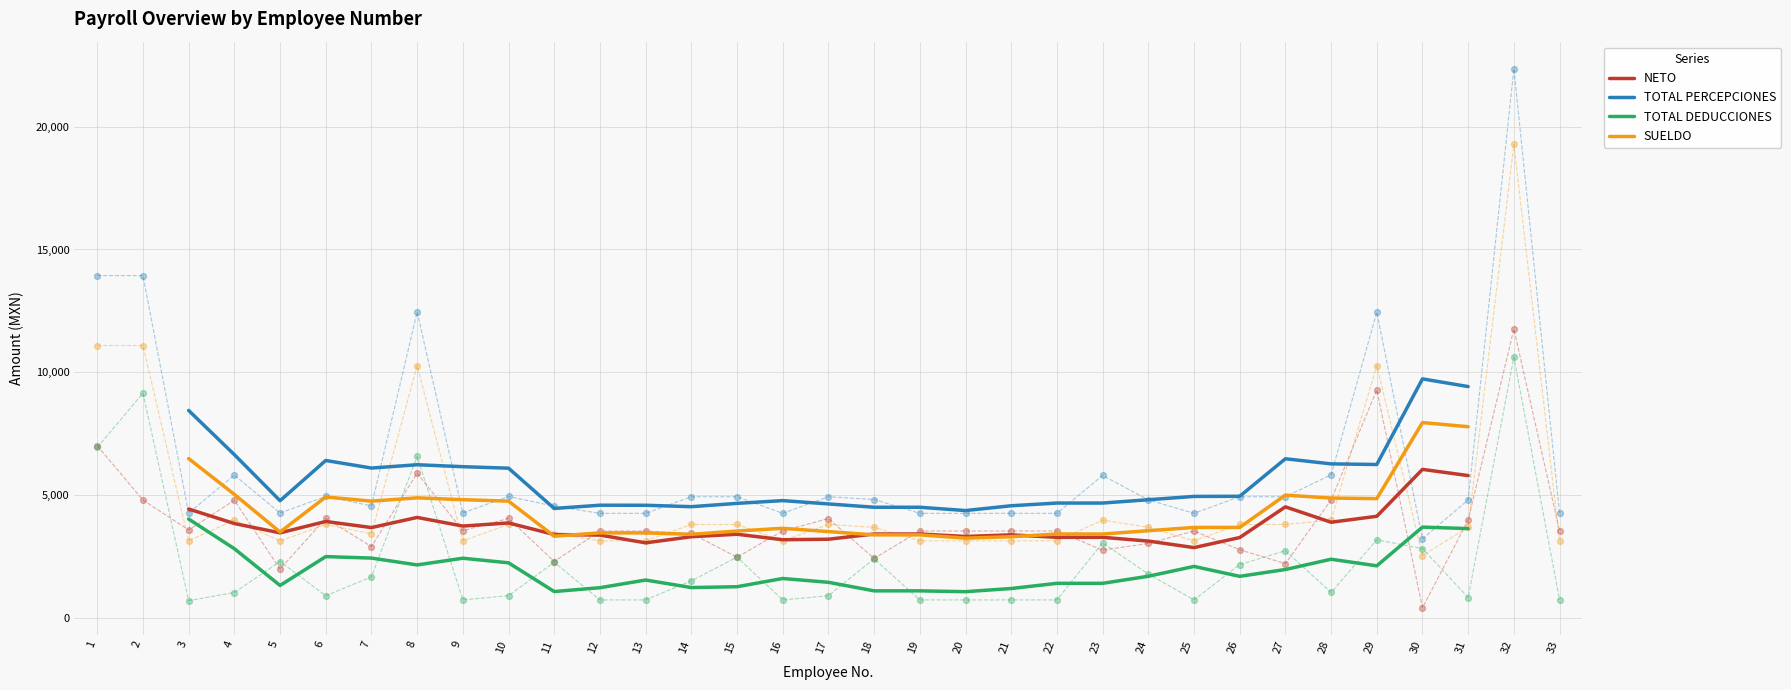

Which series contains the highest Y value?

TOTAL PERCEPCIONES